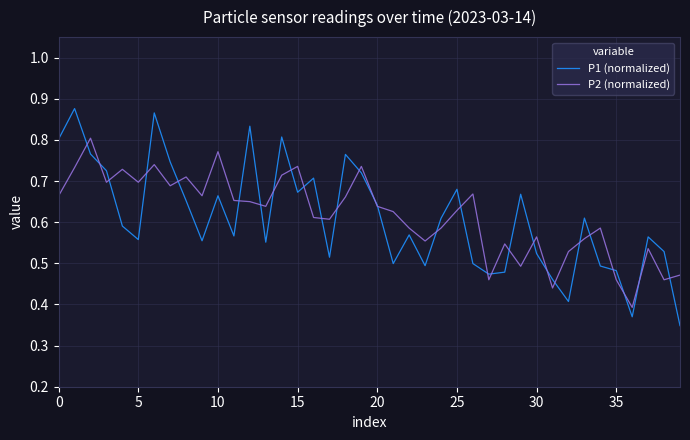

What is the sum of all P2 (normalized) values?

24.7